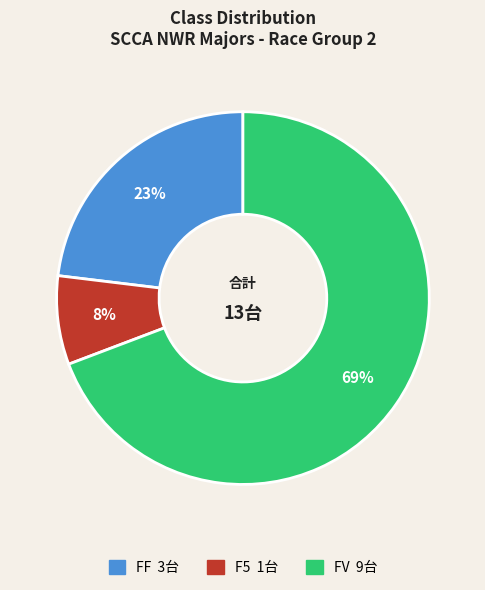

Is there any slice that represents more than half of the pie?

Yes